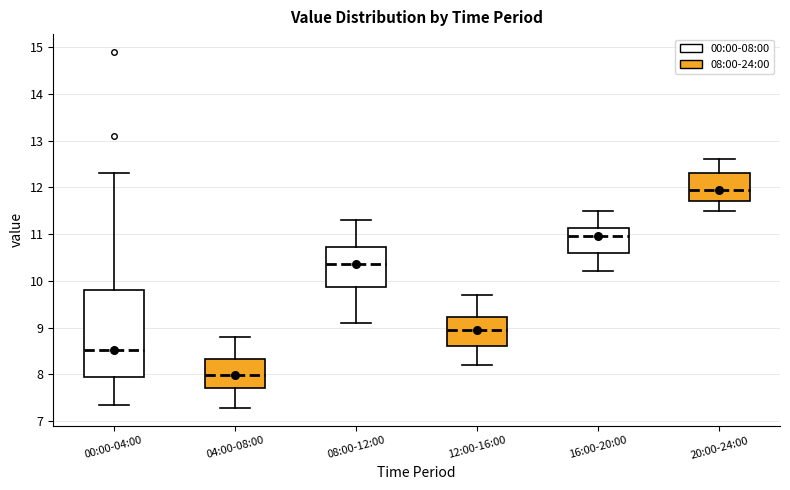

Where does the upper whisker of the box for 00:00-04:00 end on the y-axis? The values are not printed on the chart, so give them approximately, as read against the axis.

12.3